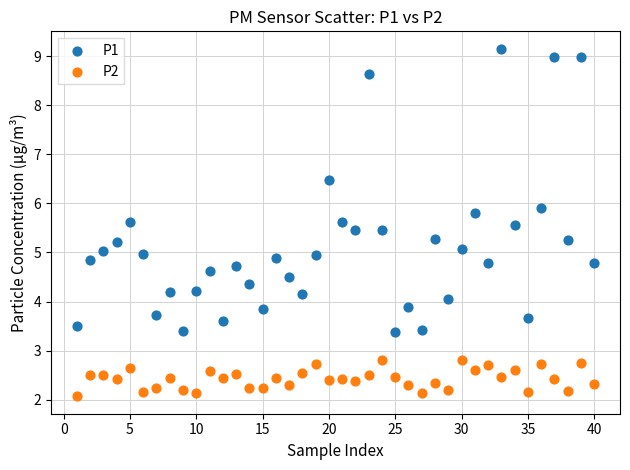

Which series contains the lowest Y value?

P2